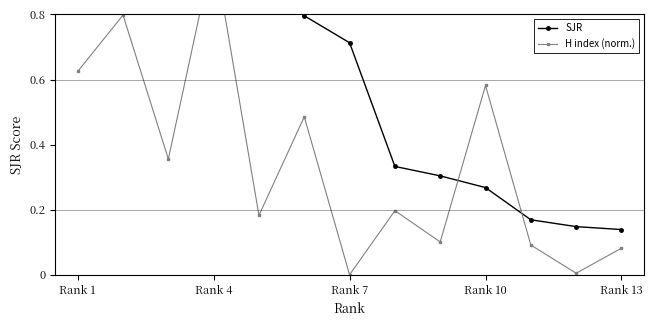

Rank the series at Rank 7 from lowest to highest value.

H index (norm.), SJR